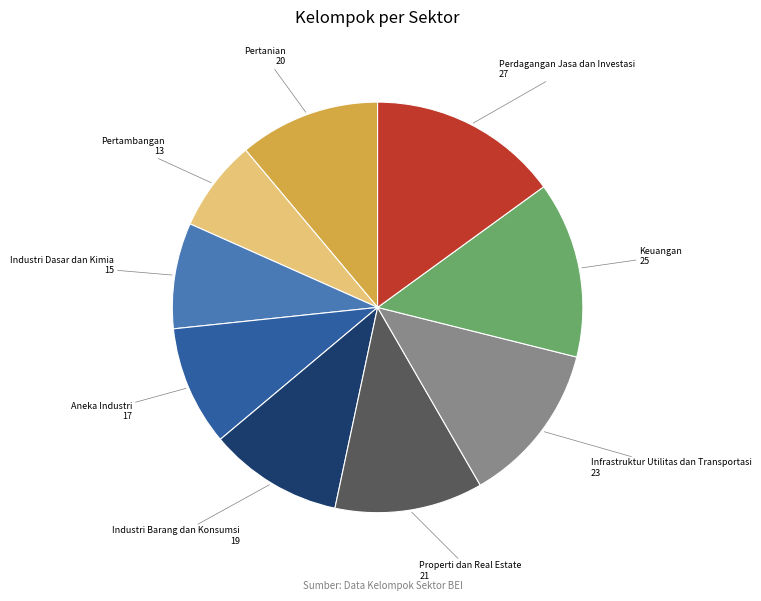

Is there a majority slice in this chart?

No